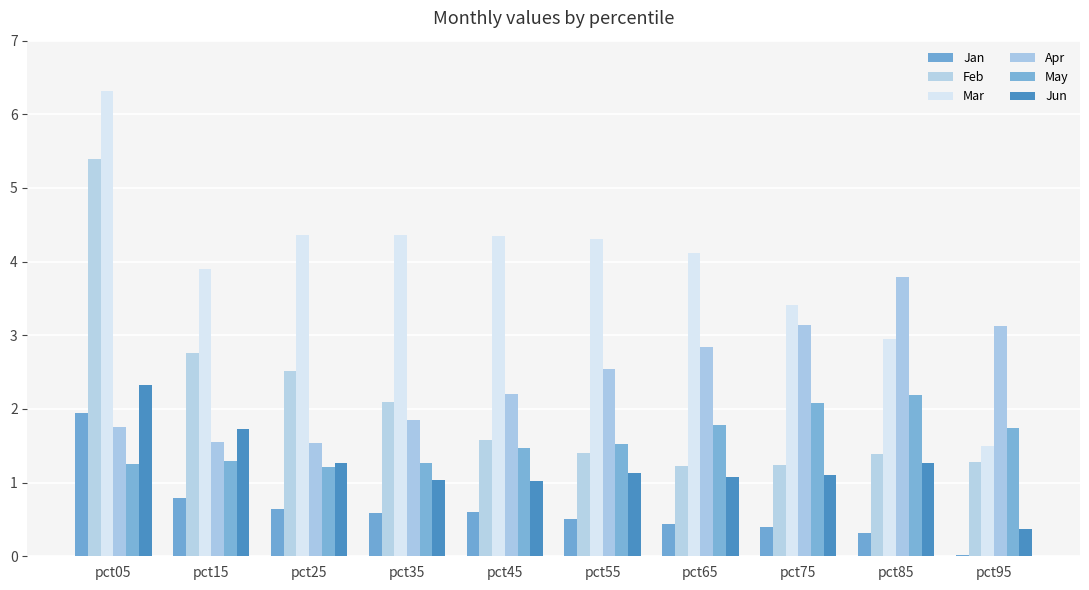

The value of Apr at pct85 is 3.8. True or false?

True